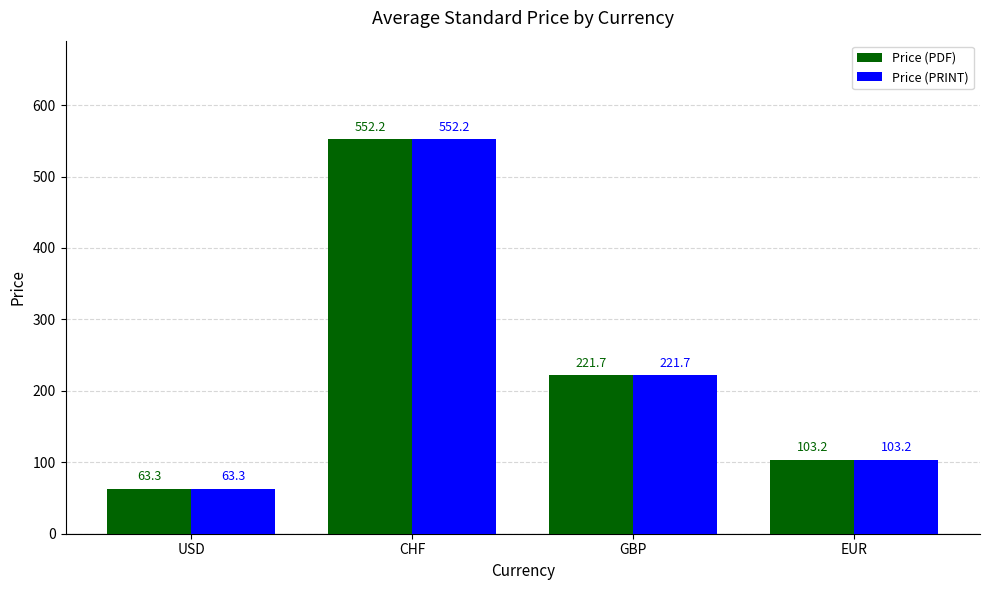

Rank the categories by Price (PRINT) value from highest to lowest.

CHF, GBP, EUR, USD